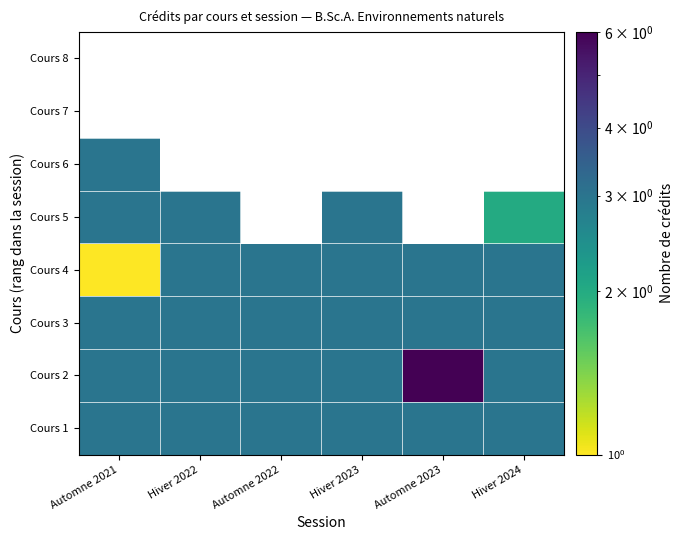

What is the spread (max minus min) of values at Automne 2023?

3.0